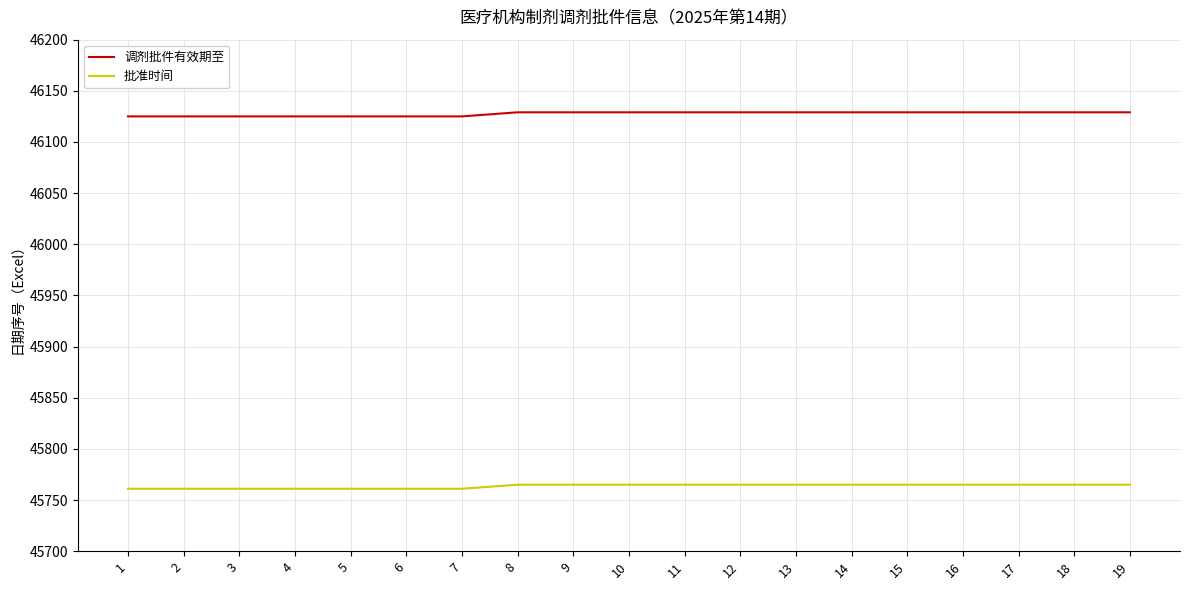

What is the highest value of the 调剂批件有效期至 series?

46129